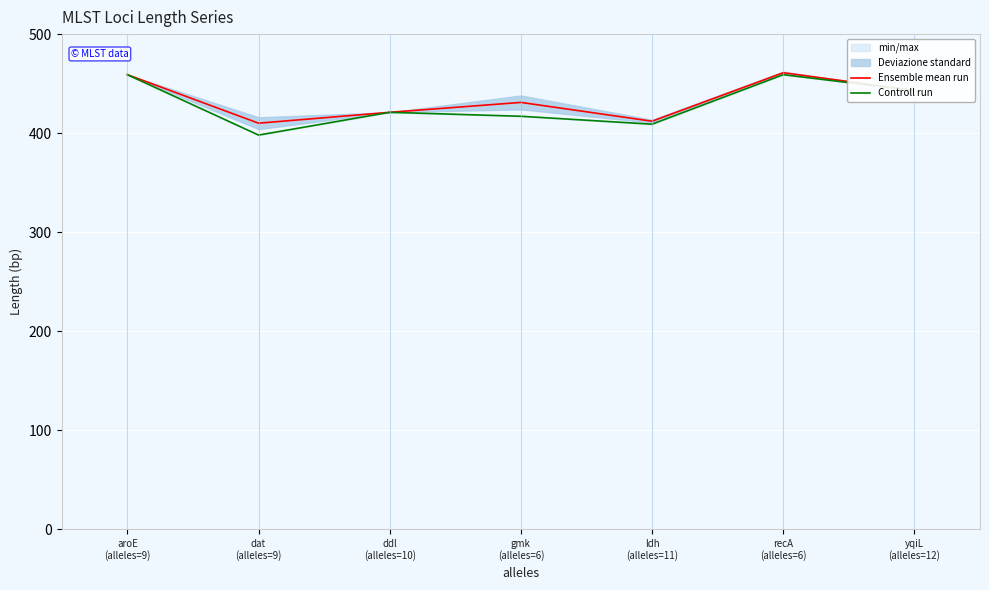

What value does the Ensemble mean run series have at ddl
(alleles=10)?

421